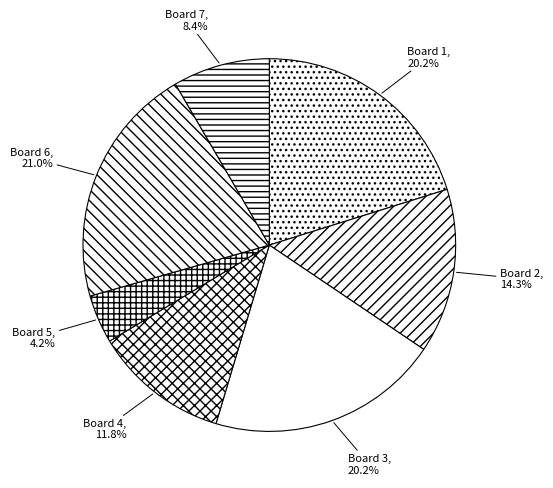

Do Board 1 and Board 4 together represent more than half of the pie?

No